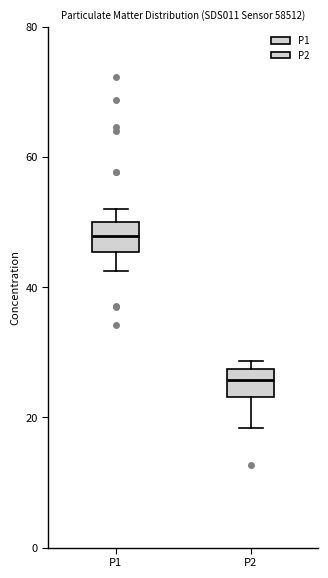

Which box's median line is the lowest?

P2